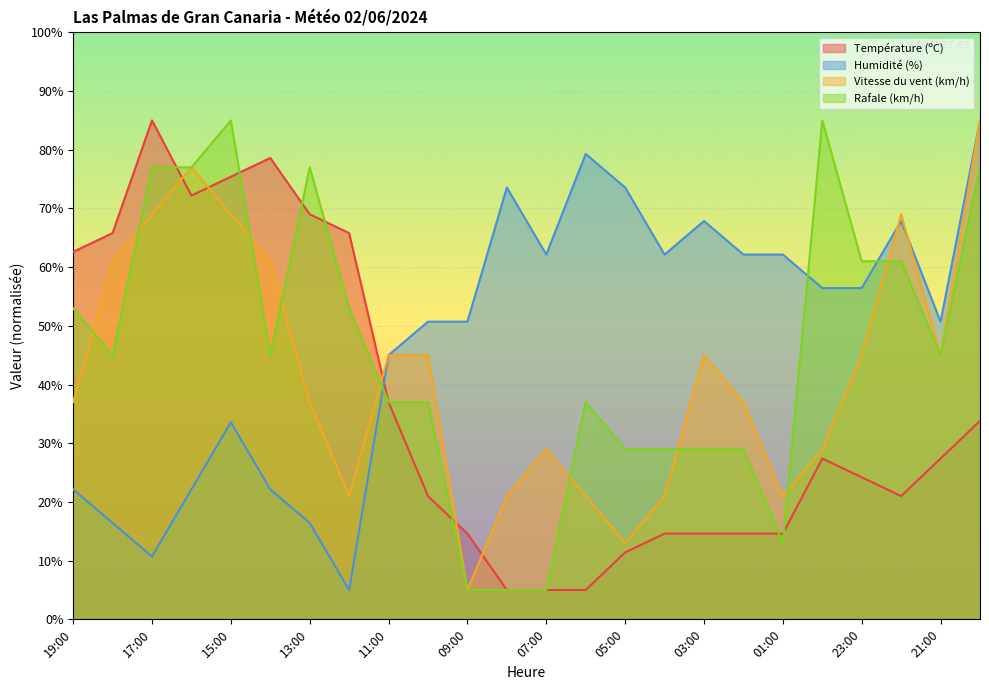

What is the maximum value shown in the chart?

85.0